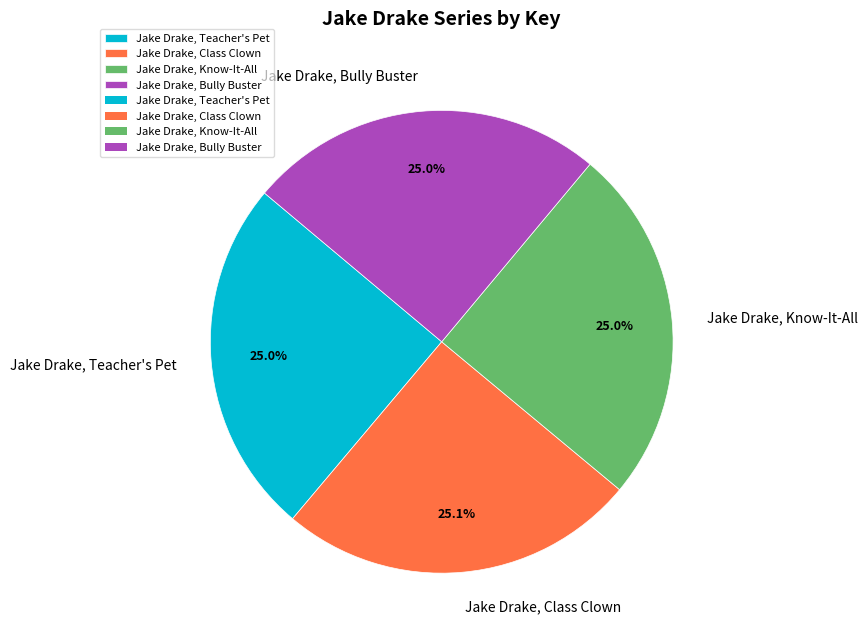

What is the ratio of the value at Jake Drake, Bully Buster to the value at Jake Drake, Class Clown?

1.0